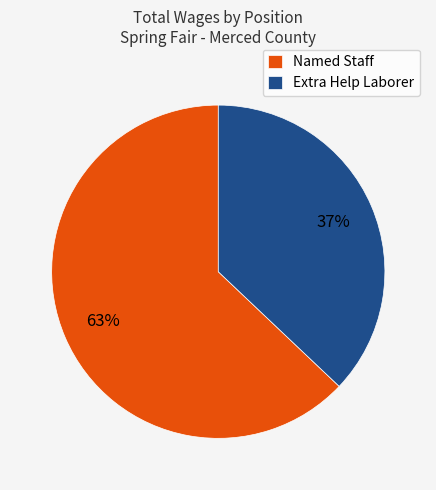

Which has a higher value, Extra Help Laborer or Named Staff?

Named Staff